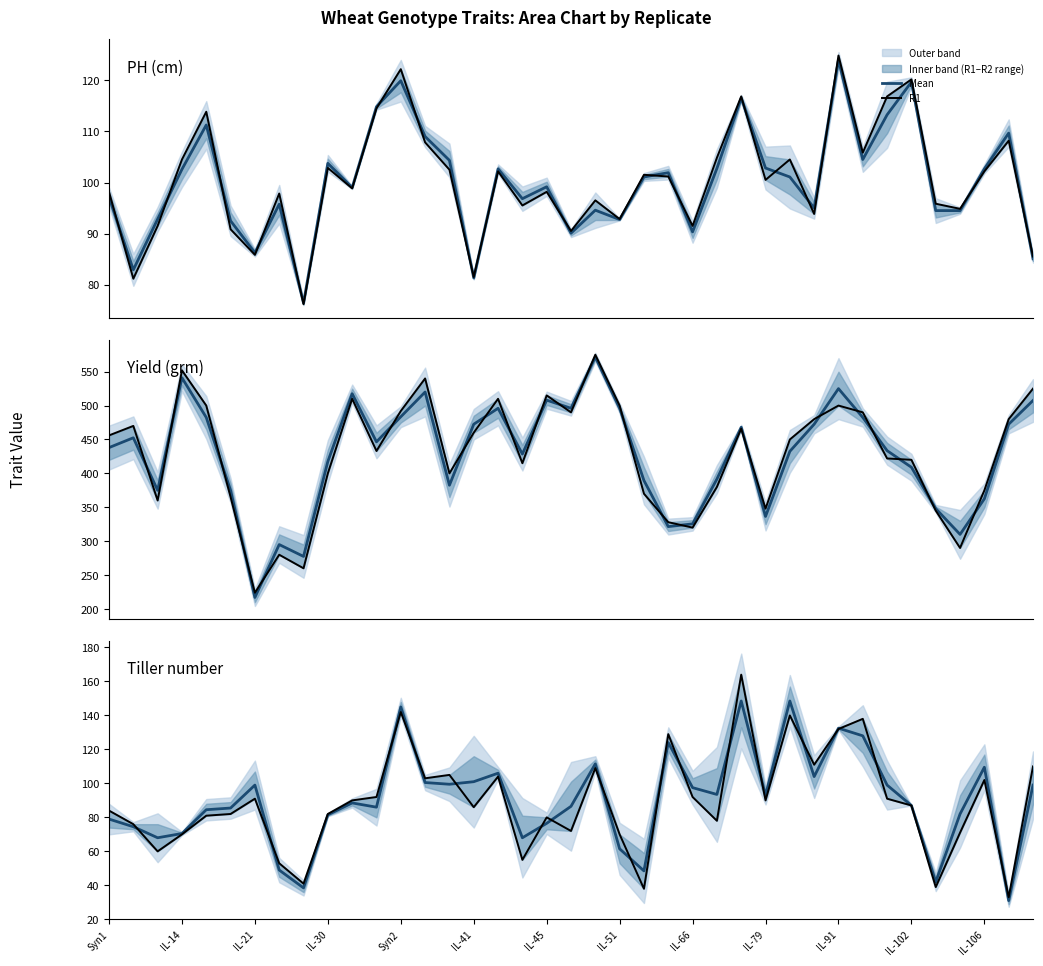

Which has a higher value, 27 or 14?

14